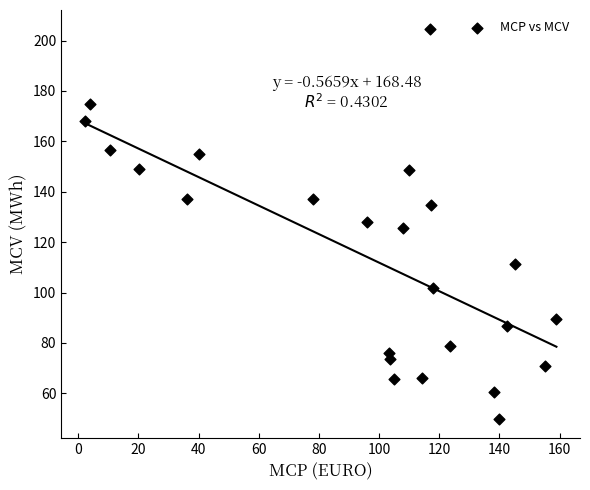

What is the range of Y values (max minus min)?

154.4